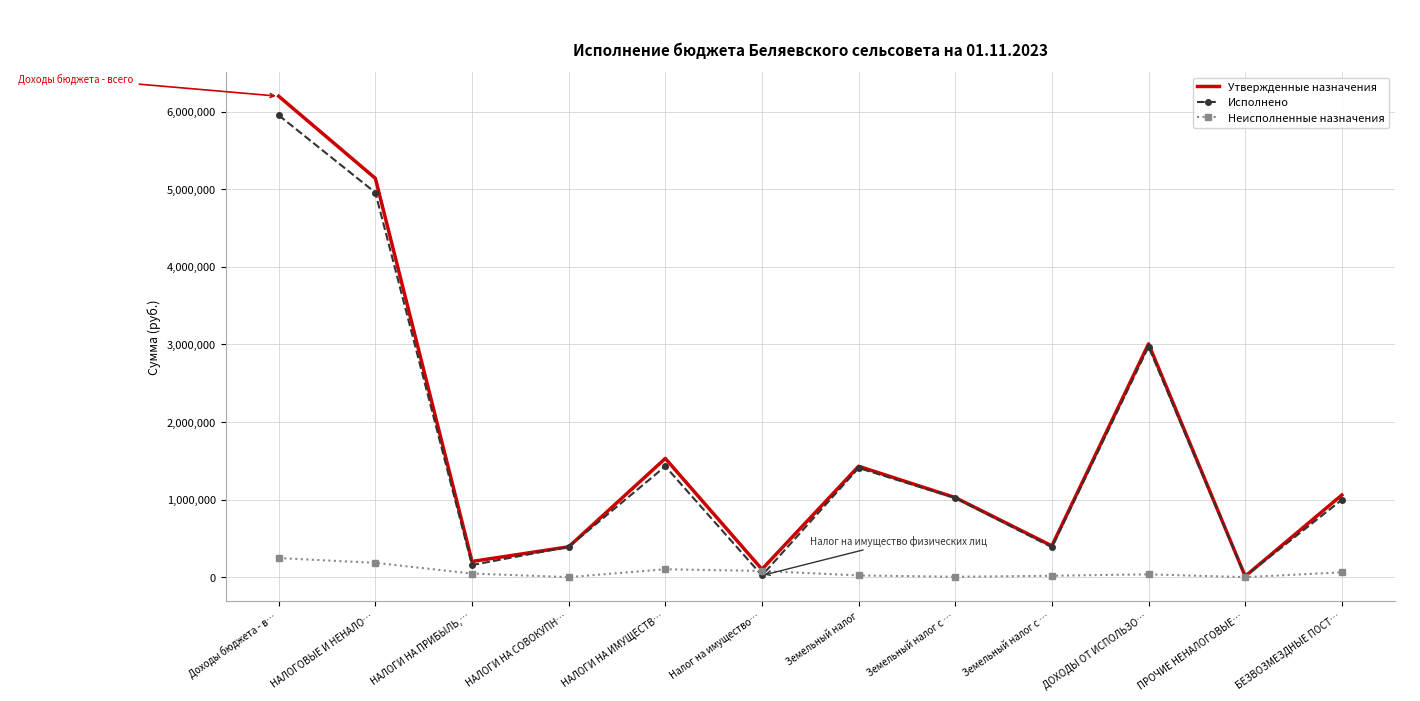

What are all the series names shown in the legend?

Утвержденные назначения, Исполнено, Неисполненные назначения